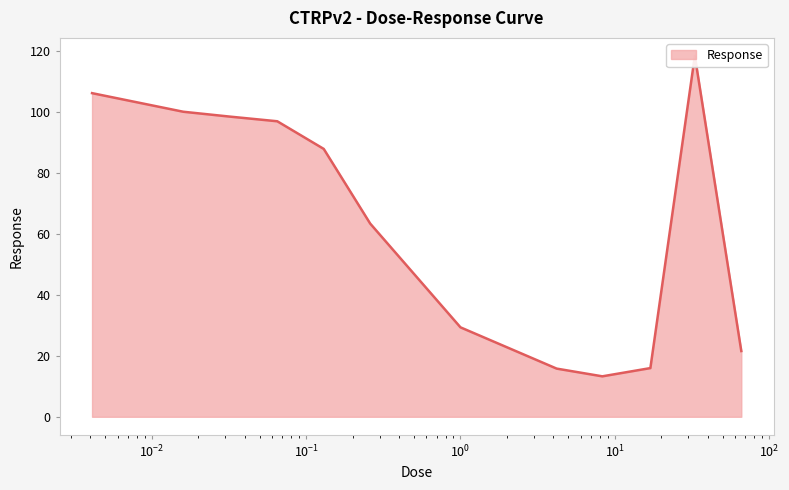

Reading left to right, list all the values displayed in this chart.

106.1	100.0	98.4	96.9	87.8	63.3	29.3	15.8	13.3	16.0	118.3	21.6